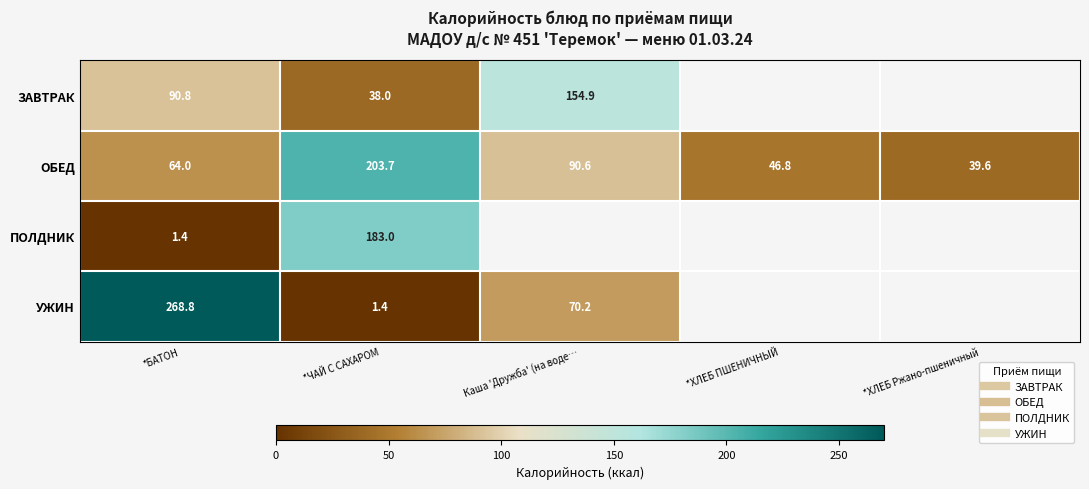

What is the minimum value shown in the chart?

1.4